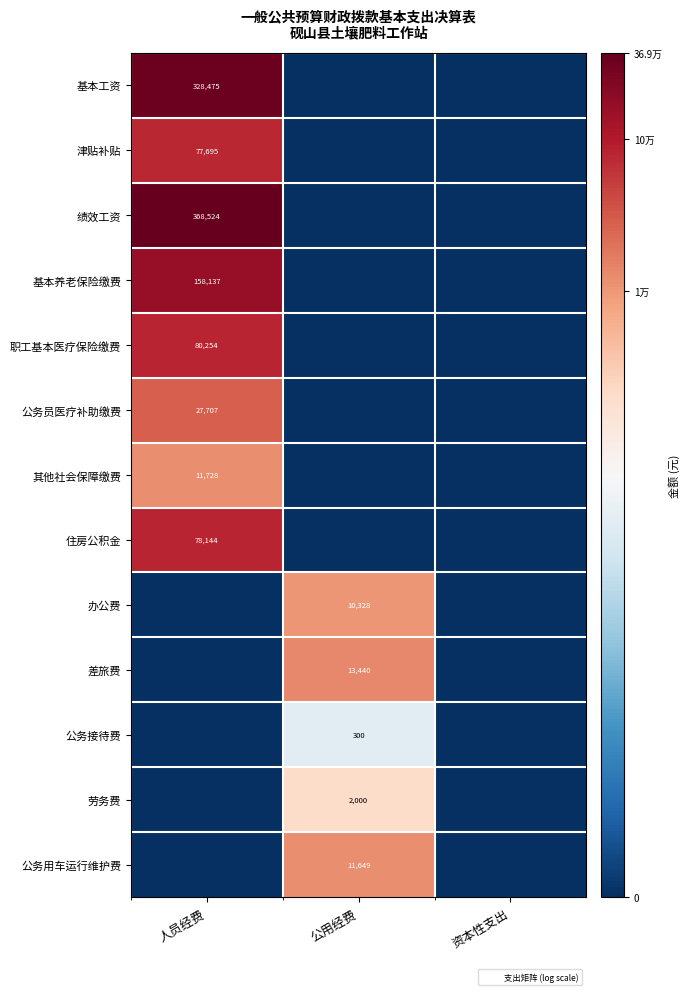

The value of 职工基本医疗保险缴费 at 人员经费 is 16.4. True or false?

False